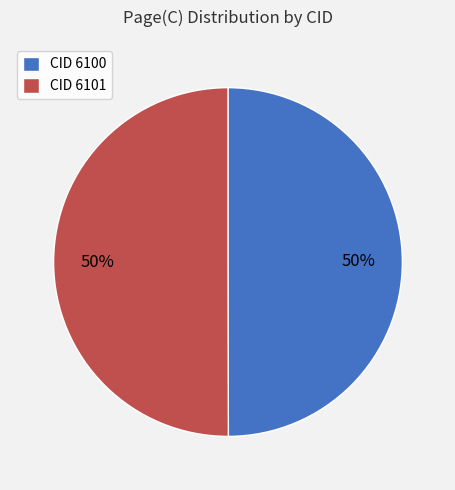

Is it true that CID 6101 is 50% of the pie?

True